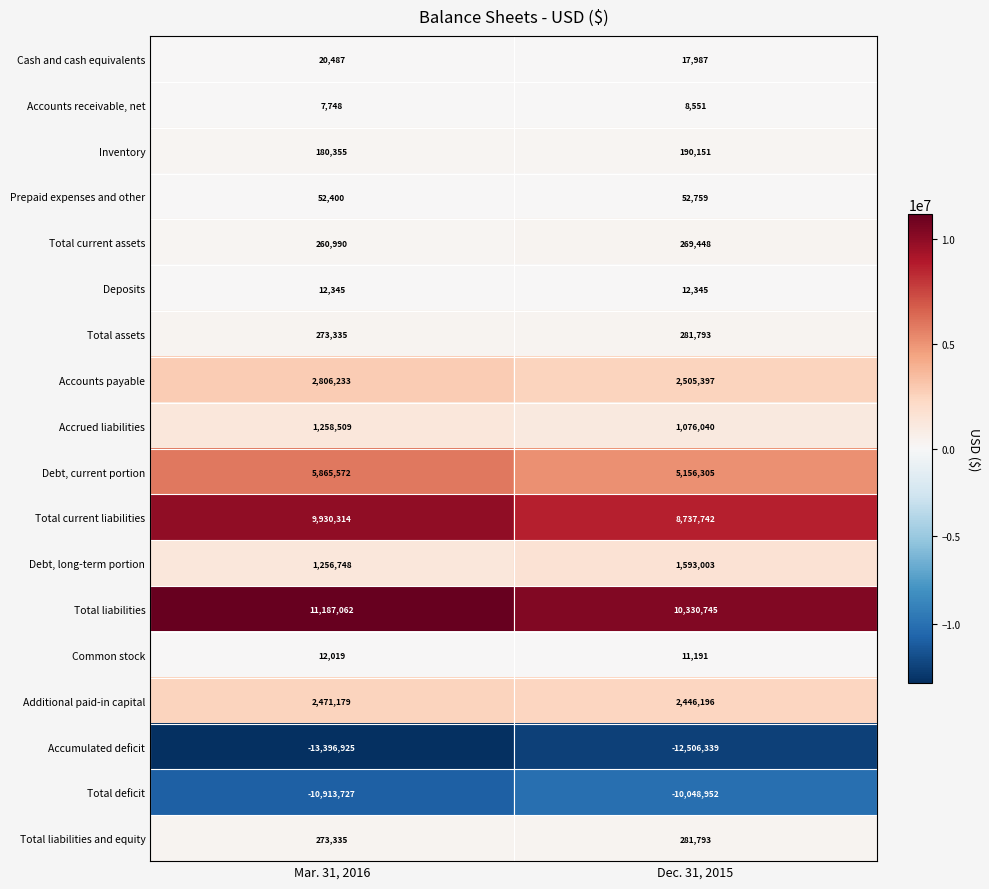

What is the greatest value displayed?

11187062